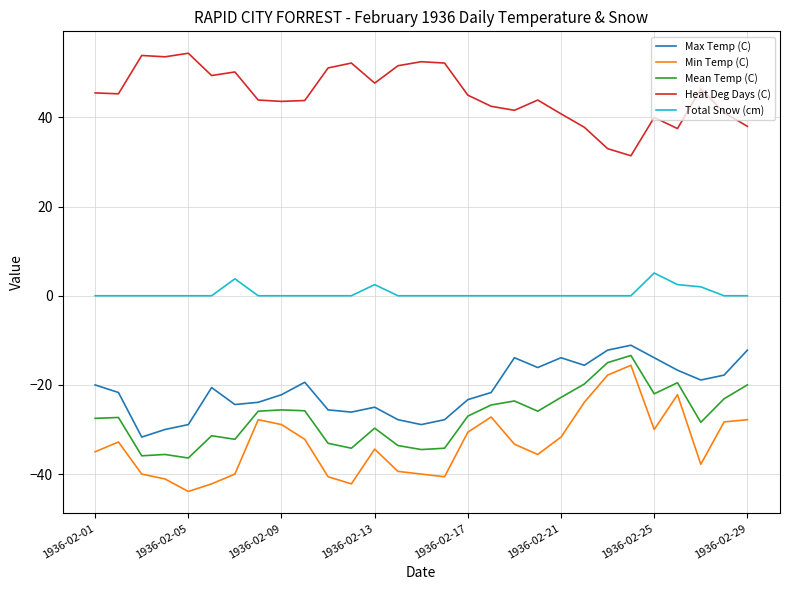

True or false: Total Snow (cm) and Min Temp (C) intersect in this chart.

False